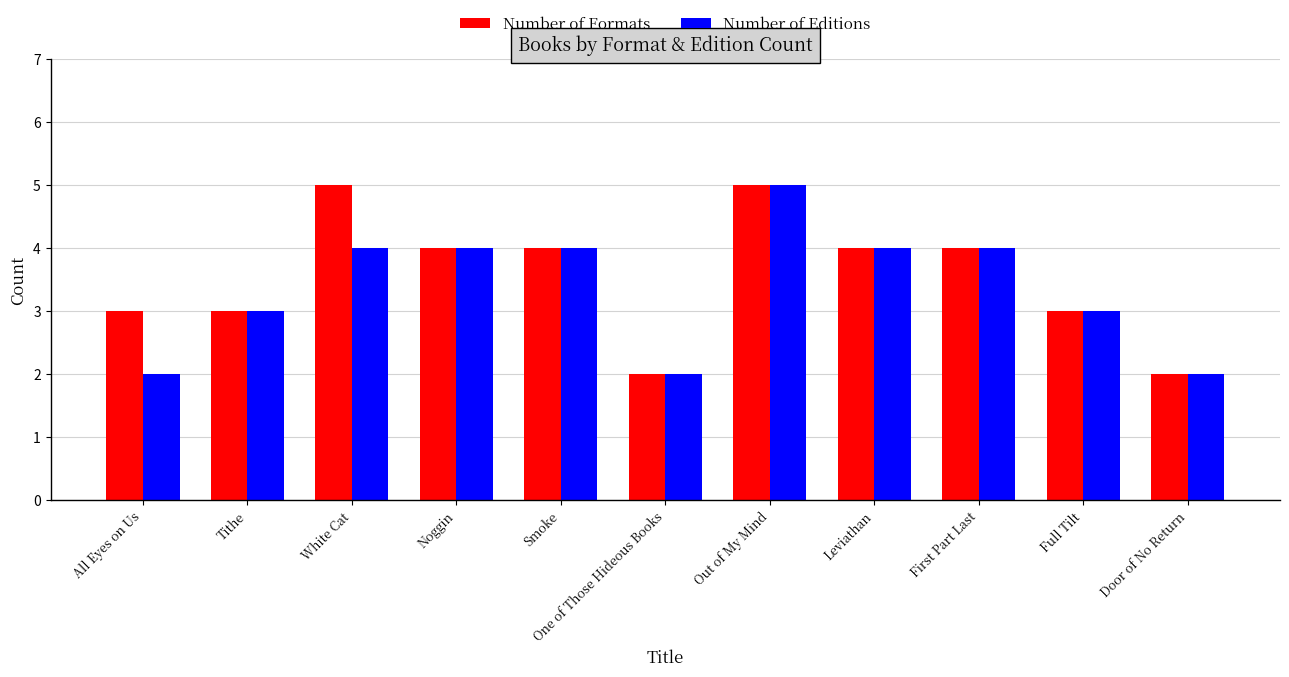

How many distinct data groups are displayed?

2